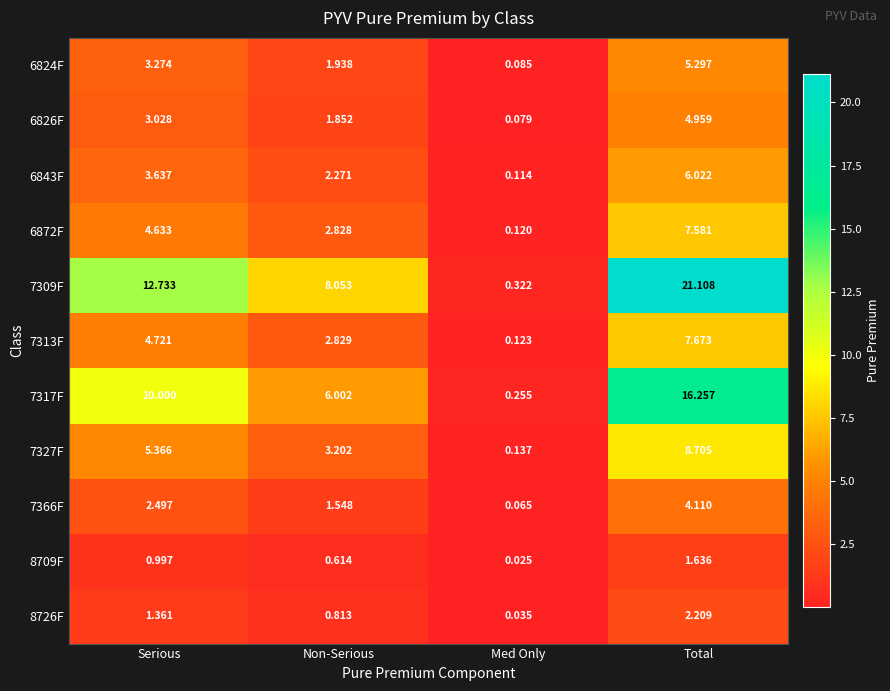

At which category is the sum across all series the highest?

Total